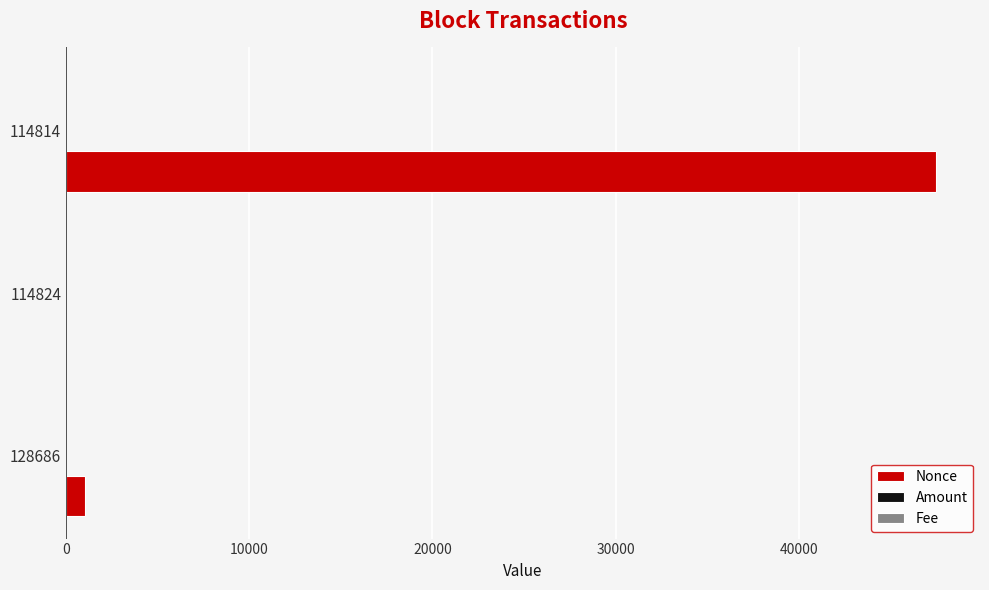

How many series are shown in this chart?

3